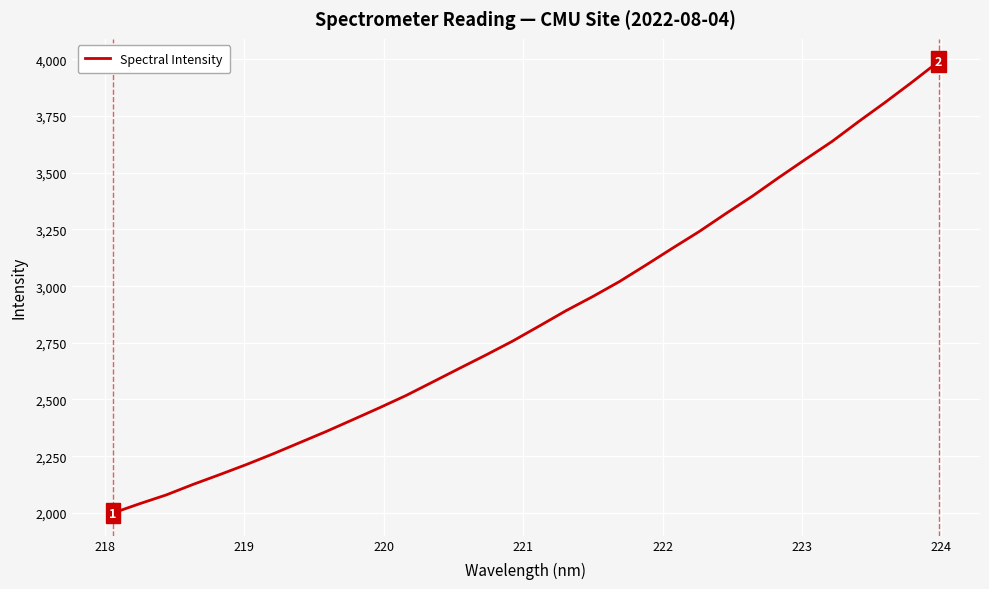

Count the number of values greater than 2824.

16